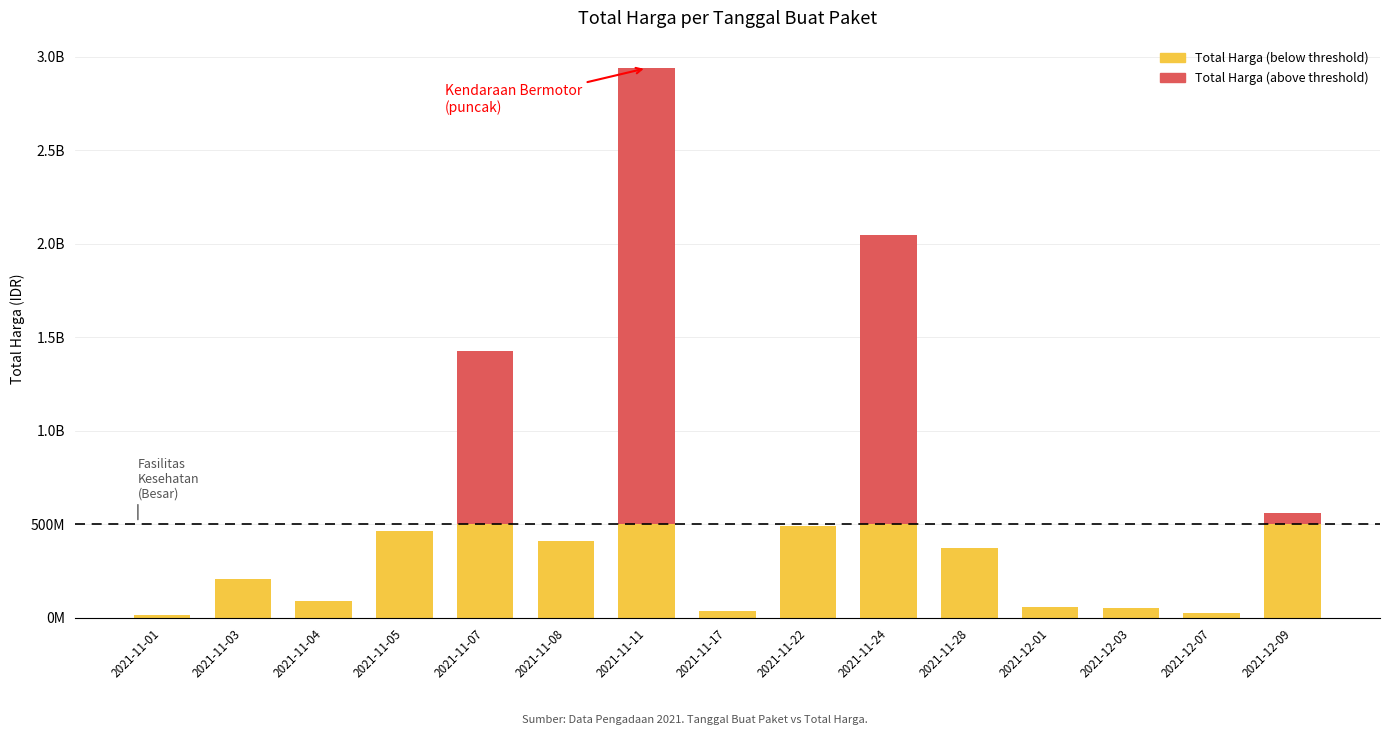

What are all the series names shown in the legend?

Total Harga (below threshold), Total Harga (above threshold)